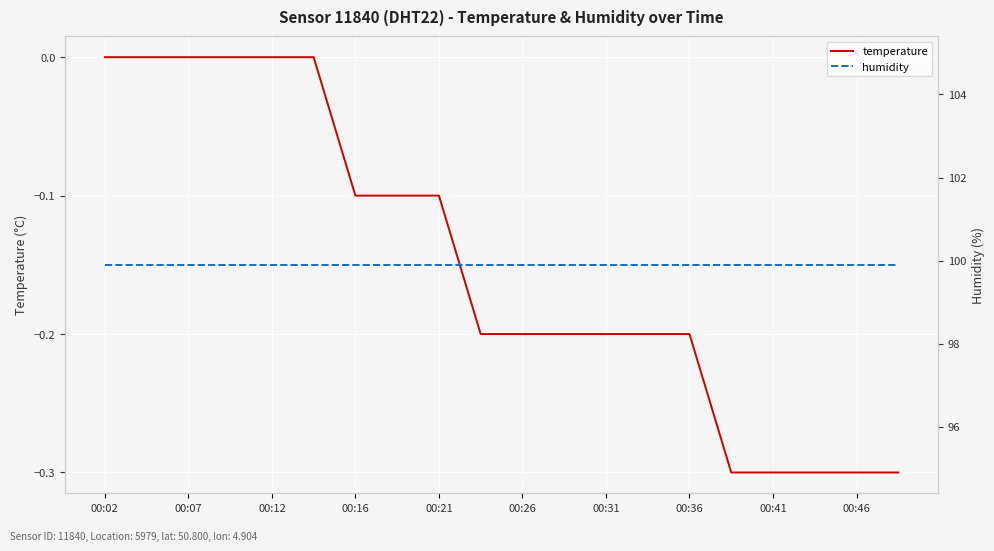

True or false: temperature has more than 1 interior local peaks.

False